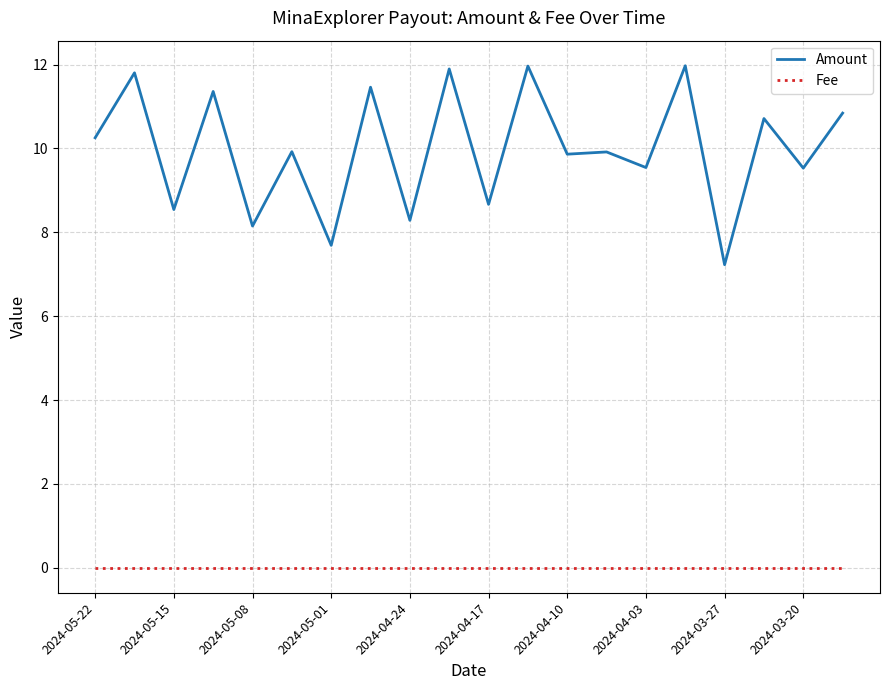

List the series in order of their overall mean, highest first.

Amount, Fee